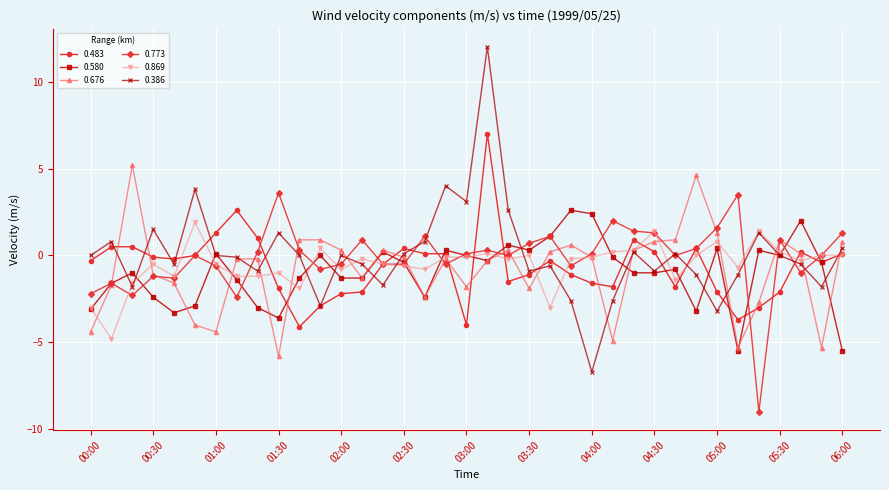

What is the maximum value for 0.483?

7.0